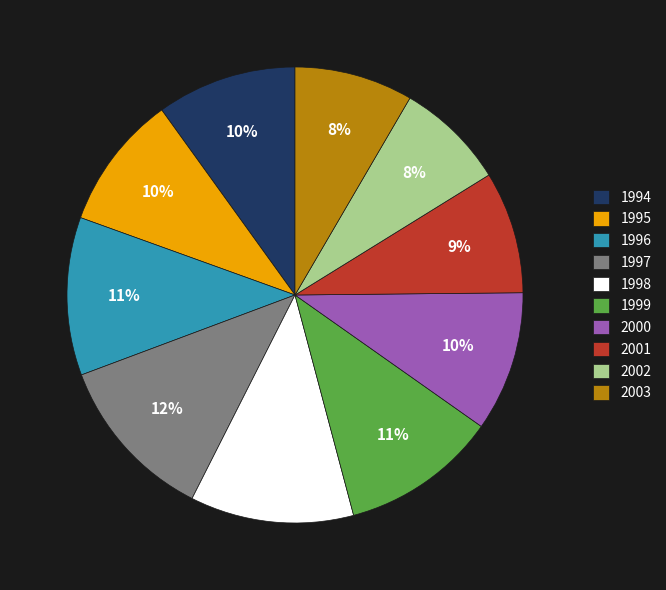

Combined, do 2000 and 2003 account for over 50%?

No